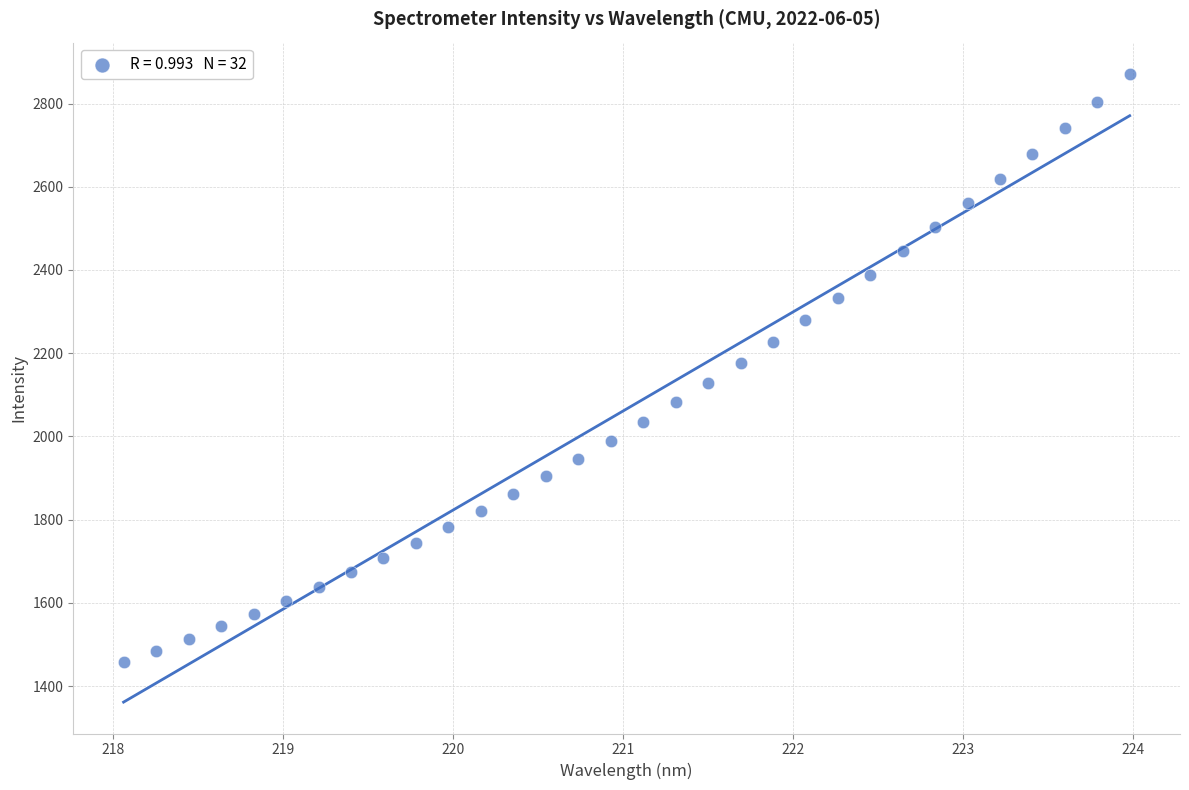

What is the range of X values (max minus min)?

5.9